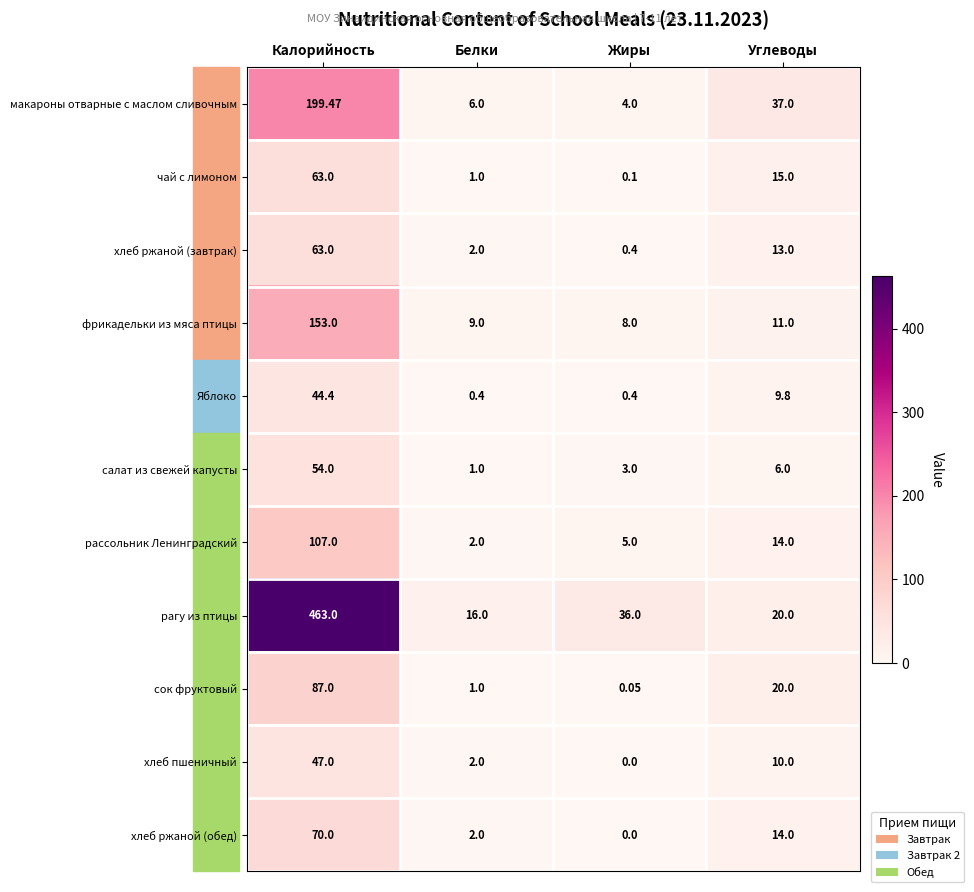

At which label is фрикадельки из мяса птицы closest to 80?

Углеводы